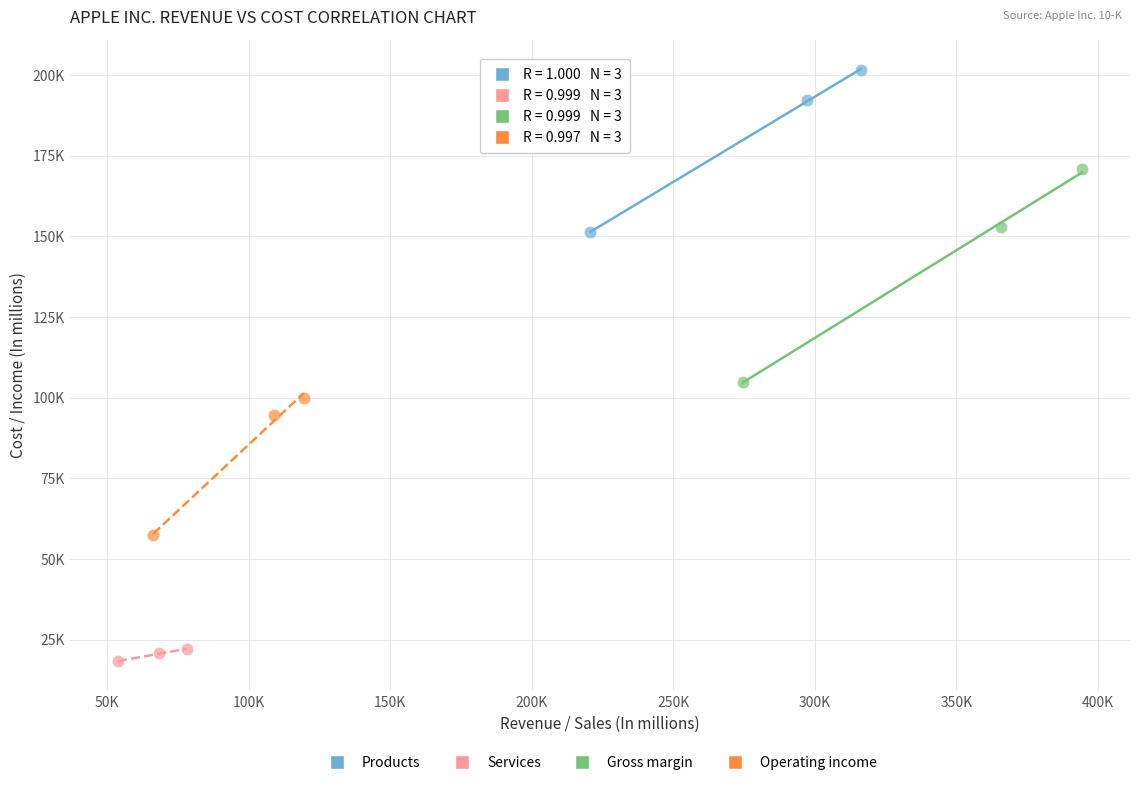

Which series reaches the maximum Y coordinate?

Products